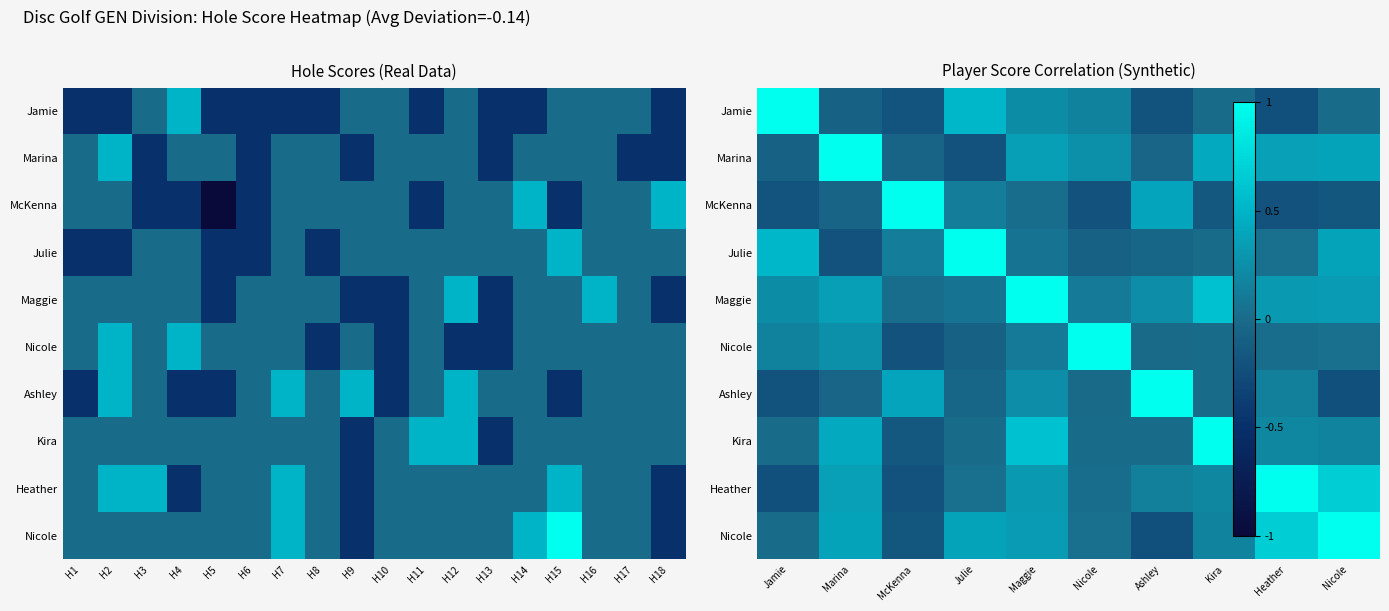

Between Ashley and Marina, which is larger?

Marina